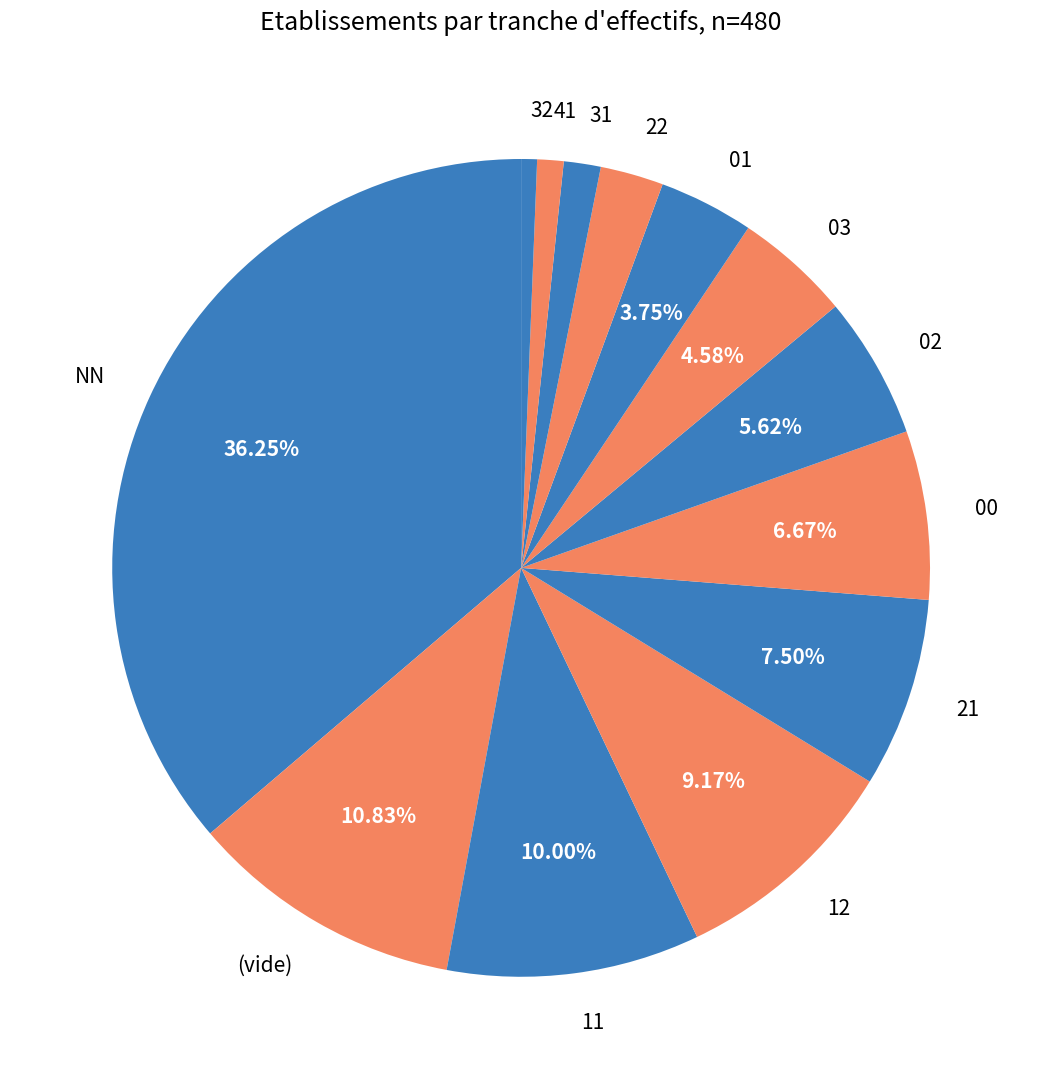

Is it true that 32 is 11% of the pie?

False